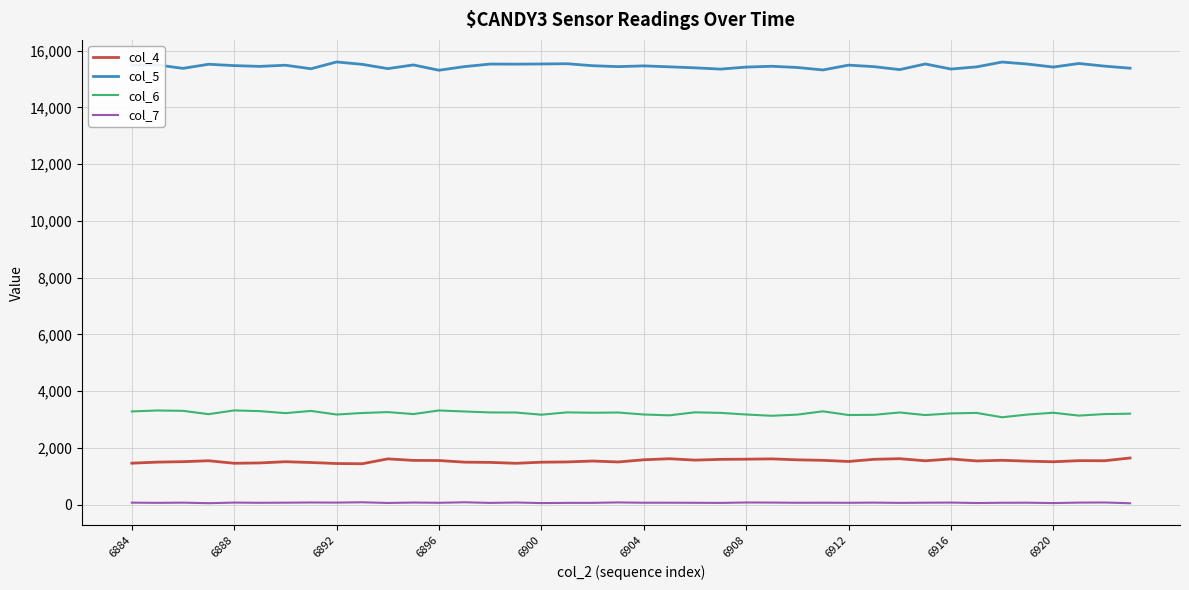

Which series has the largest total across all categories?

col_5